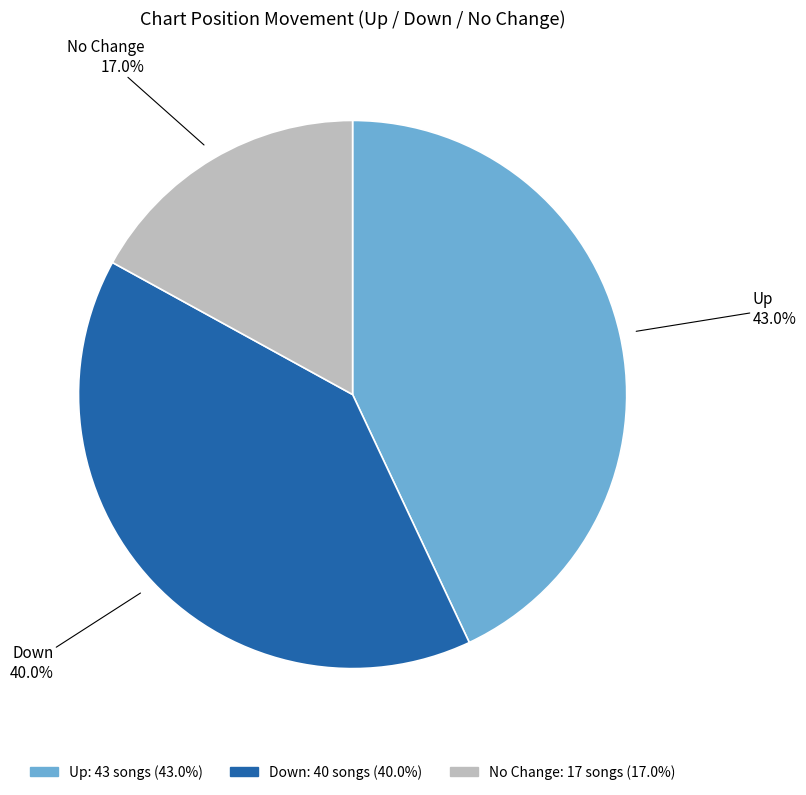

What percentage do Down and No Change together represent?

57.0%